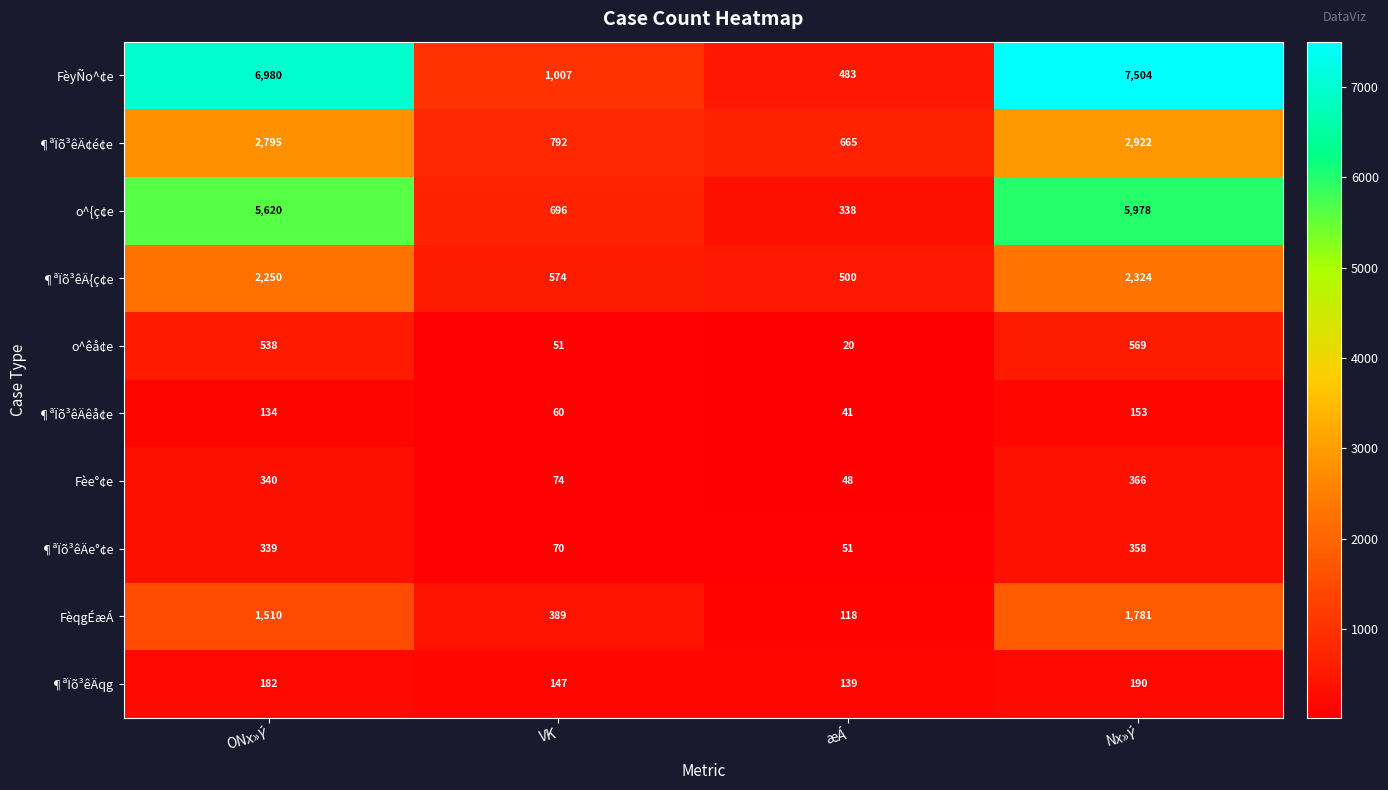

At ONx»Ý, list the series in order from largest to smallest.

FèyÑo^¢e, o^{ç¢e, ¶ªÏõ³êÄ¢é¢e, ¶ªÏõ³êÄ{ç¢e, FèqgÉæÁ, o^êå¢e, Fèe°¢e, ¶ªÏõ³êÄe°¢e, ¶ªÏõ³êÄqg, ¶ªÏõ³êÄêå¢e